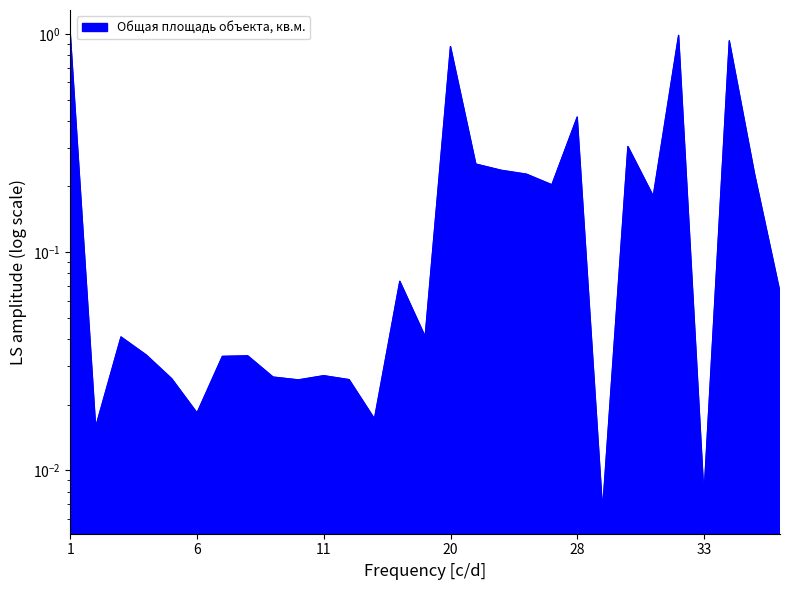

What is the maximum value shown in the chart?

1.0